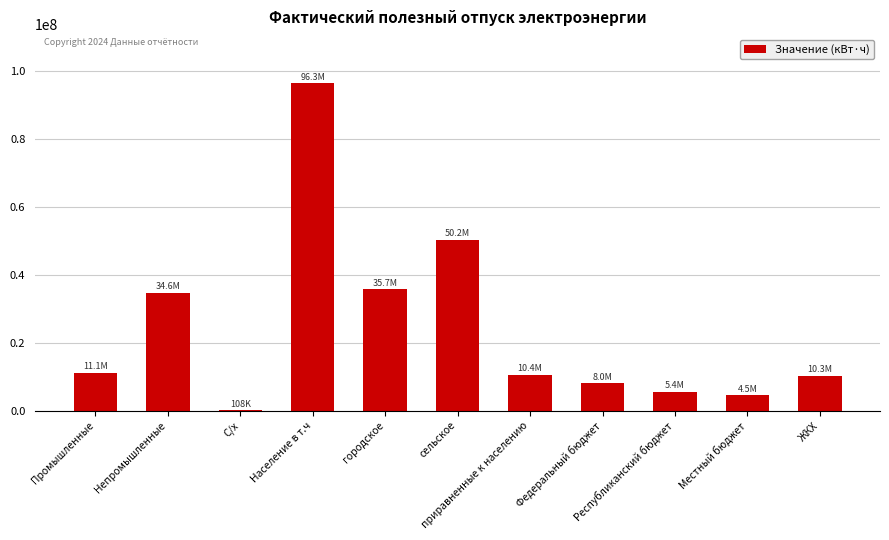

What is the approximate value at городское?

35688828.4